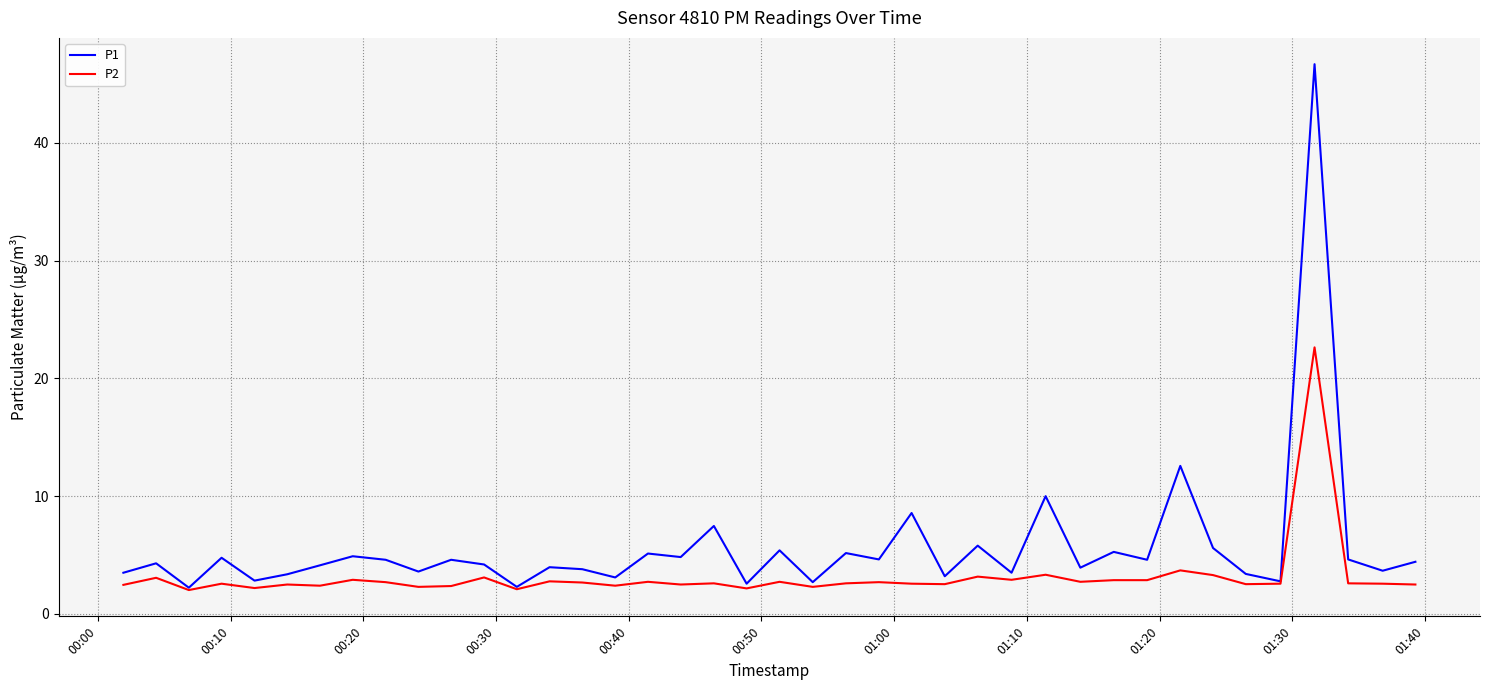

Rank the series by their average value, from highest to lowest.

P1, P2